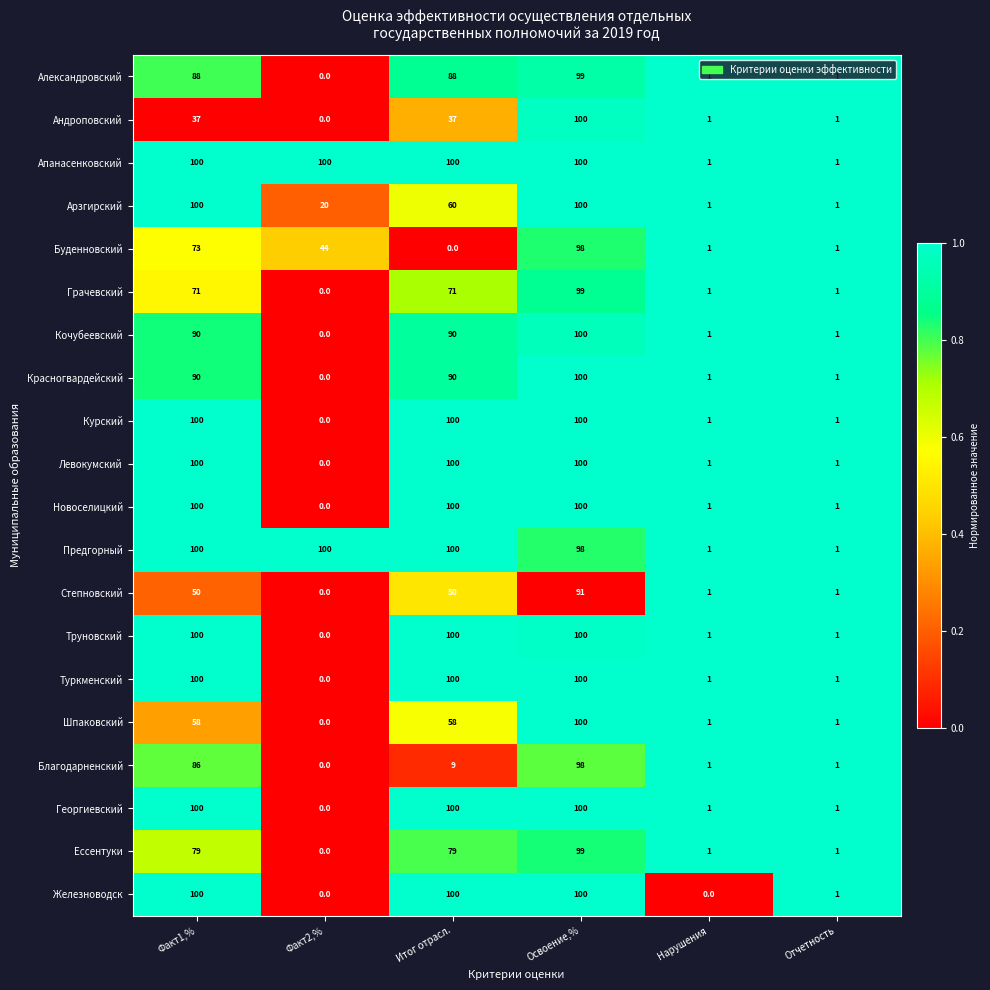

Is it true that Левокумский equals 100 at Факт1,%?

True